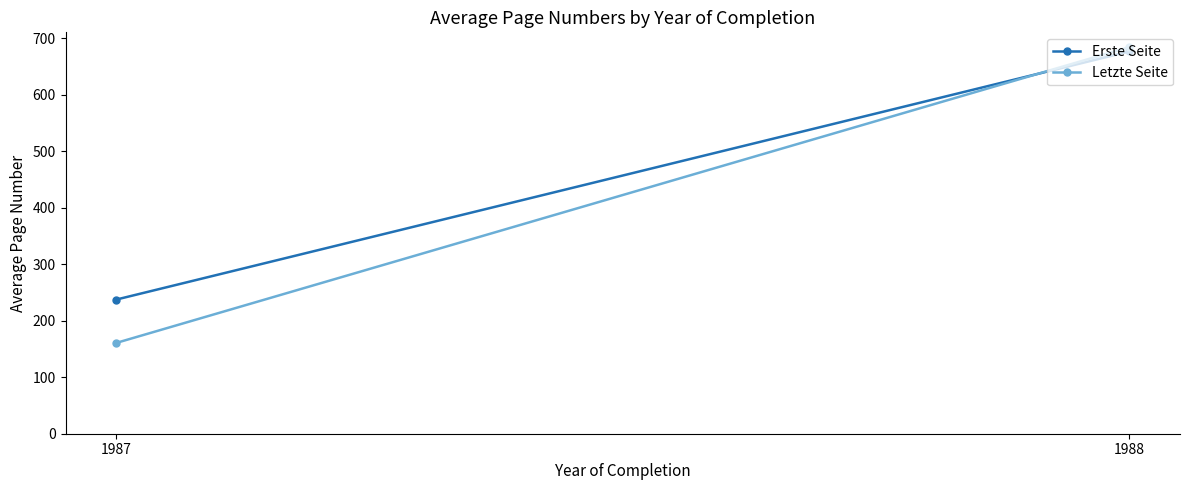

Where does the Letzte Seite series first go above 684?

1988